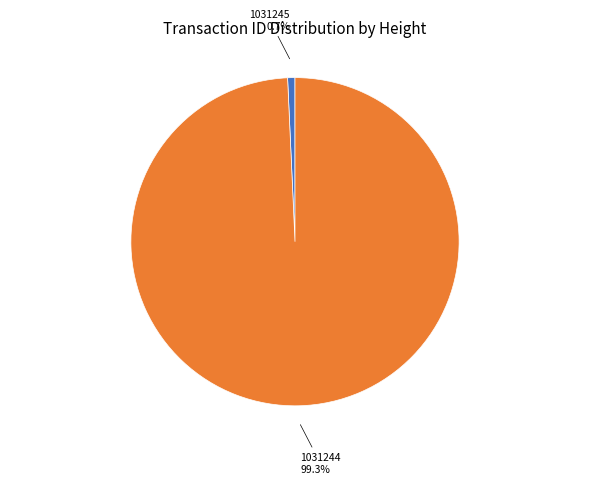

What is the ratio of the value at 1031244 to the value at 1031245?

137.6